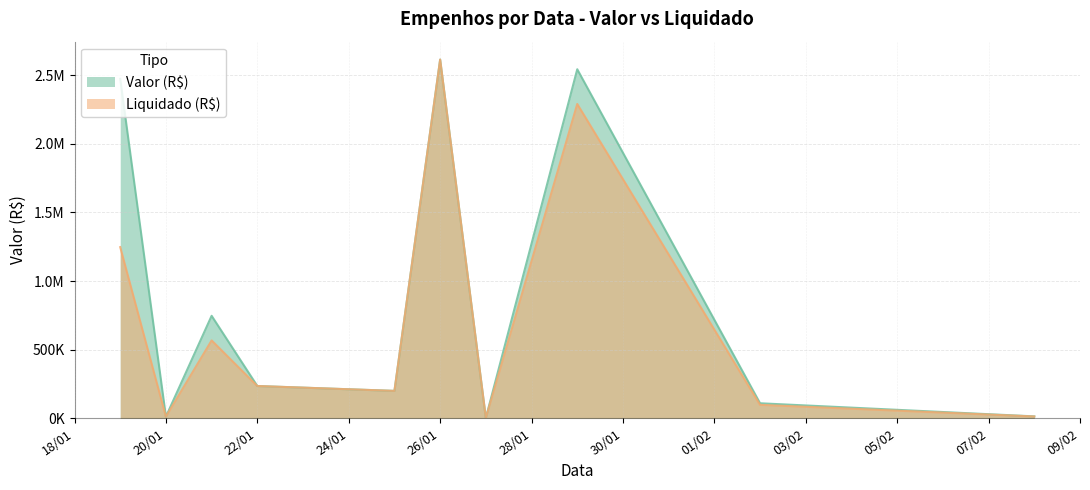

How many interior local peaks does the Valor (R$) series have?

3